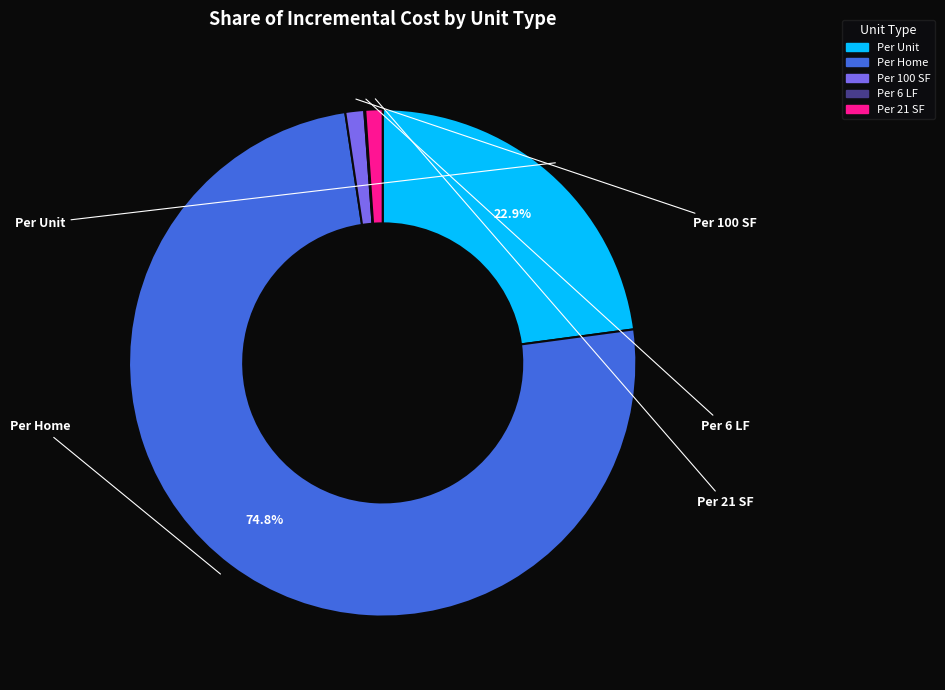

Does Per Home represent more than half of the total?

Yes